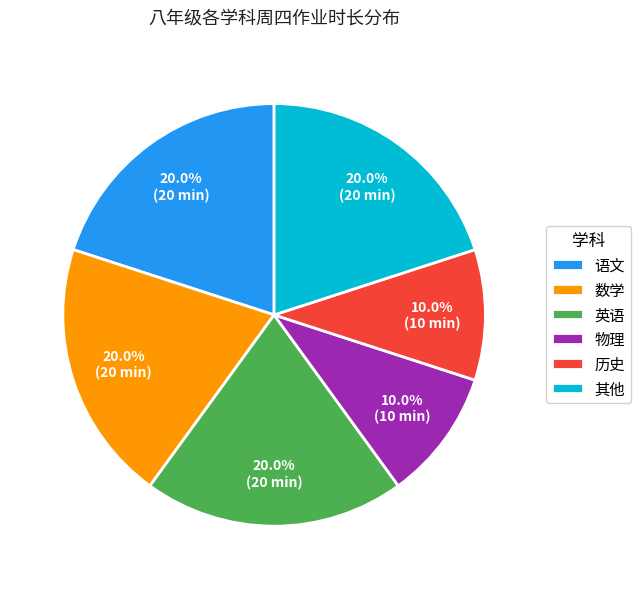

How many slices are in this pie chart?

6